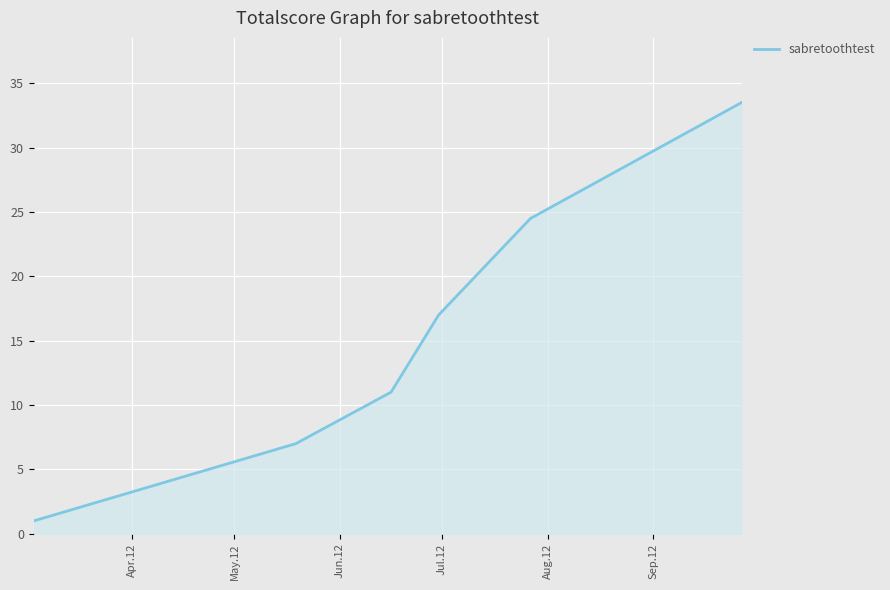

How many distinct data groups are displayed?

1